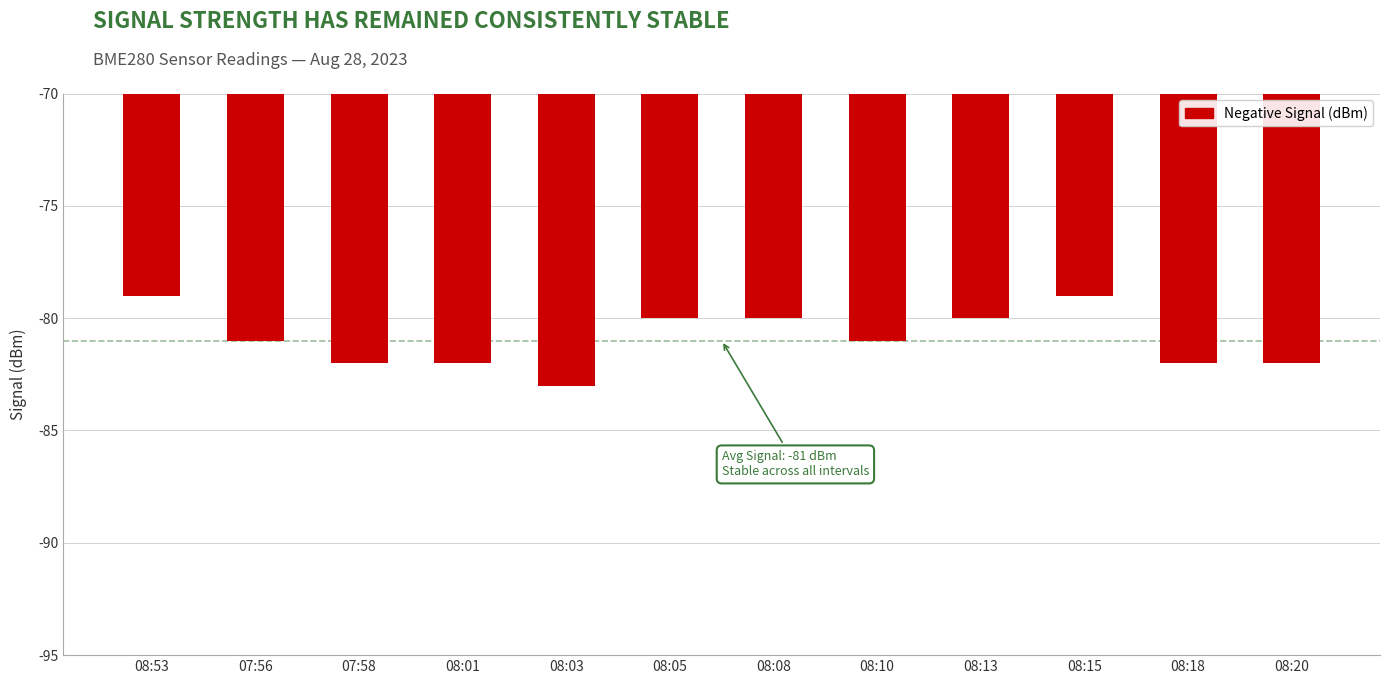

What is the change in value from 08:03 to 08:10?

+2